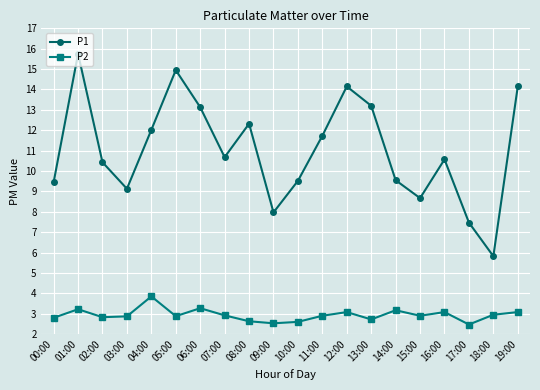

How many lines are shown in the chart?

2